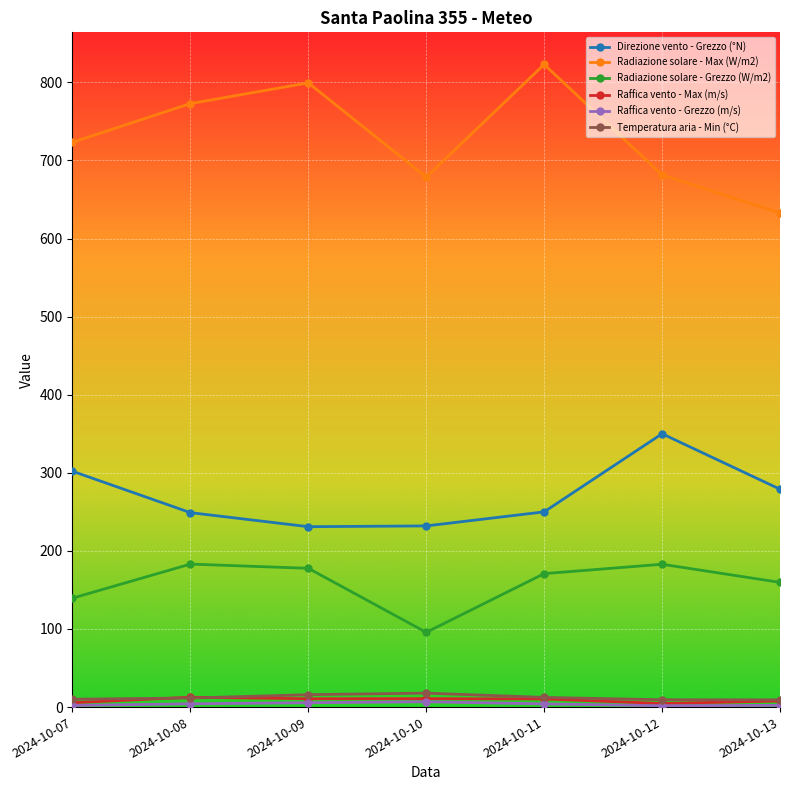

Where is the first local maximum for Radiazione solare - Max (W/m2)?

2024-10-09